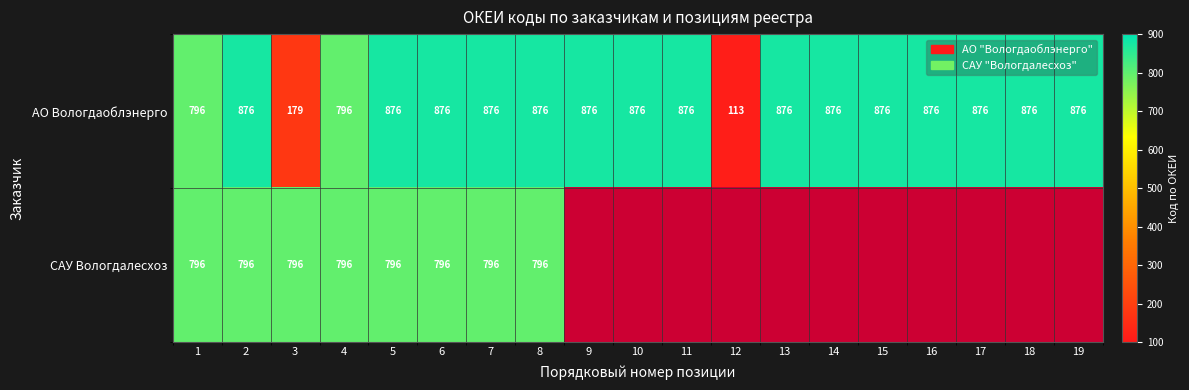

Is it true that АО Вологдаоблэнерго equals 61 at 3?

False